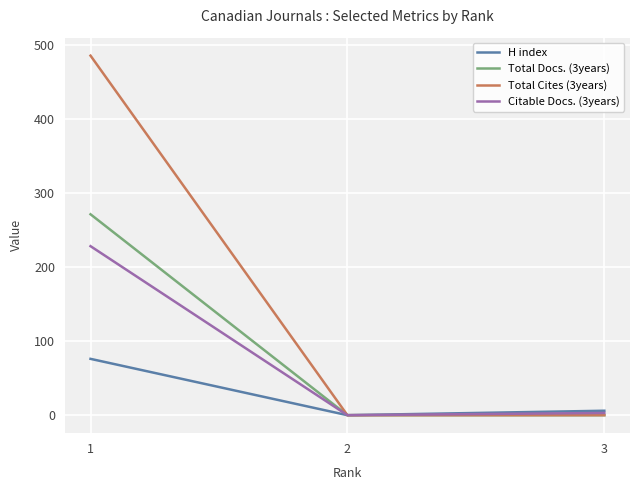

Rank the series by their maximum value, from lowest to highest.

H index, Citable Docs. (3years), Total Docs. (3years), Total Cites (3years)